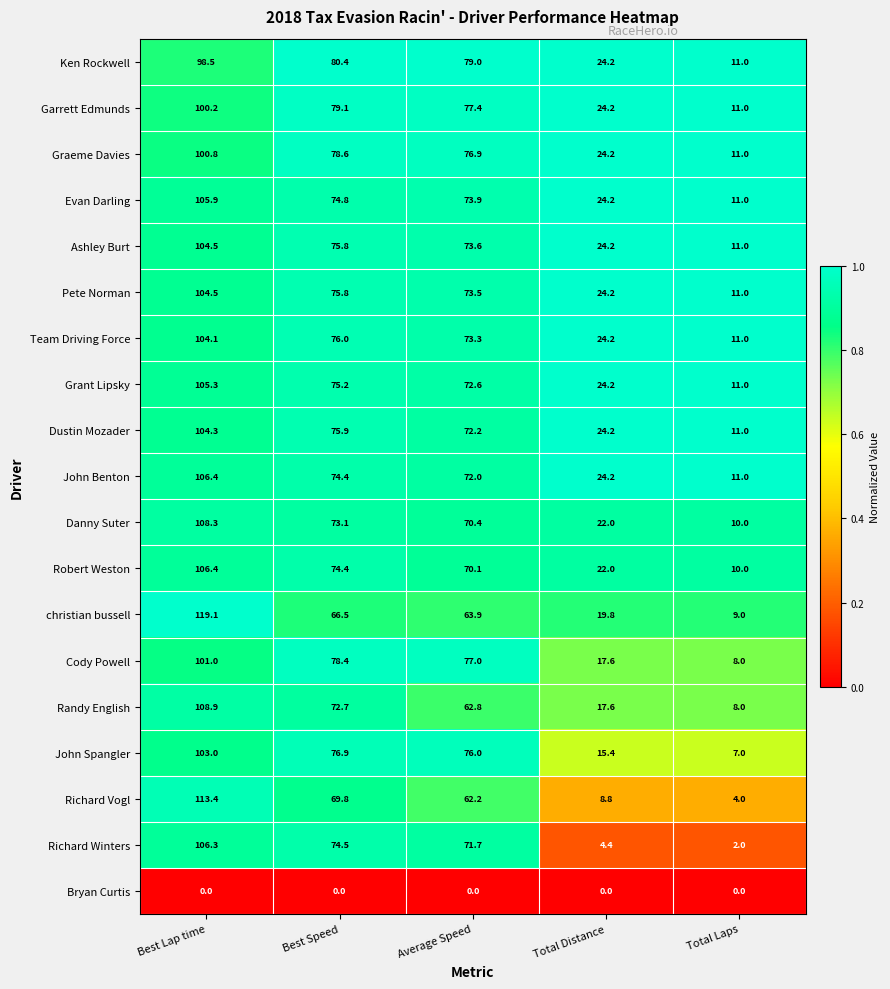

What is the greatest value displayed?

119.1